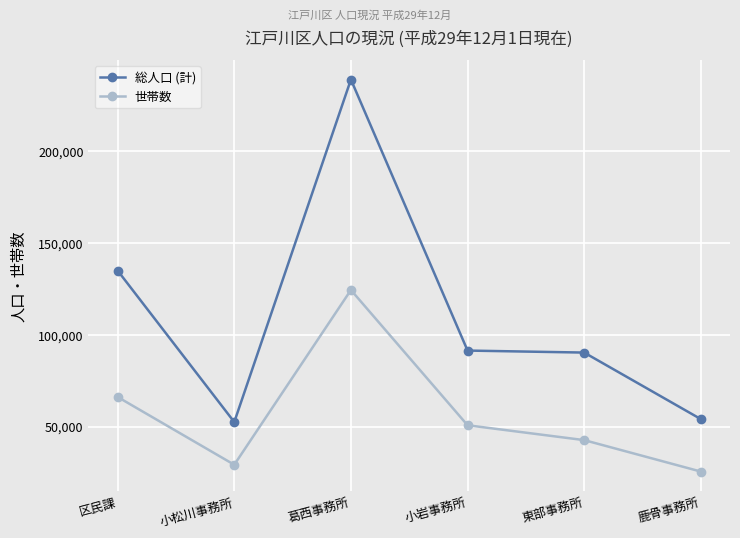

At how many categories does at least one series exceed 116779?

2